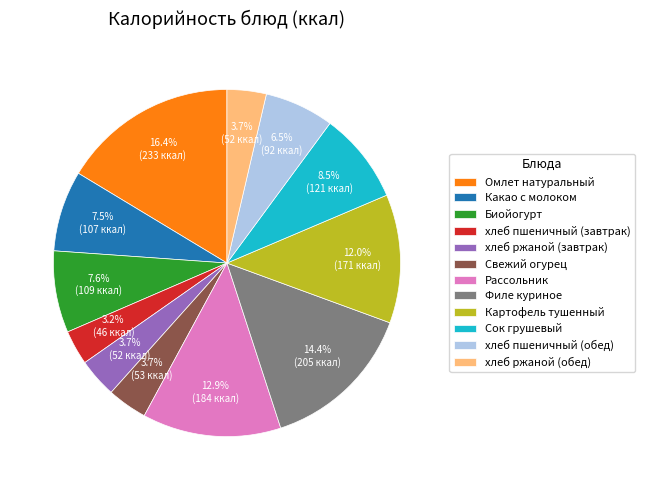

Which slice is the largest?

Омлет натуральный